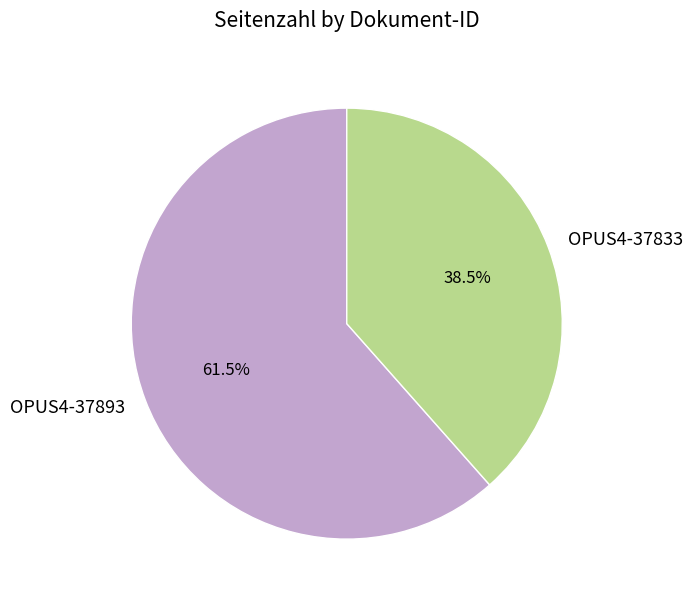

To the nearest percent, what is the average slice percentage?

50%